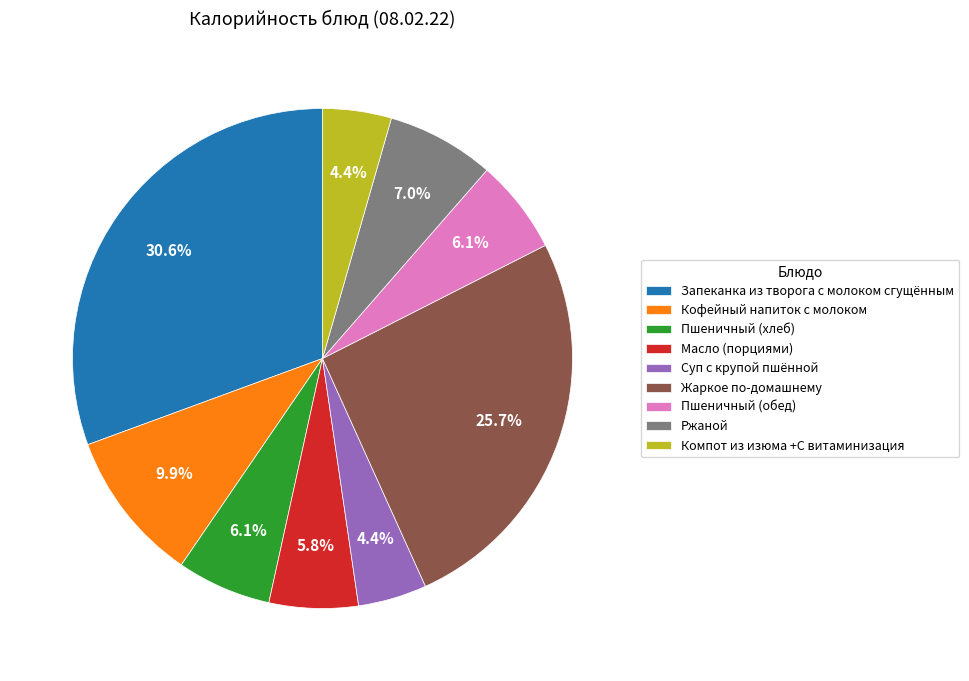

Which has a higher value, Масло (порциями) or Суп с крупой пшённой?

Масло (порциями)